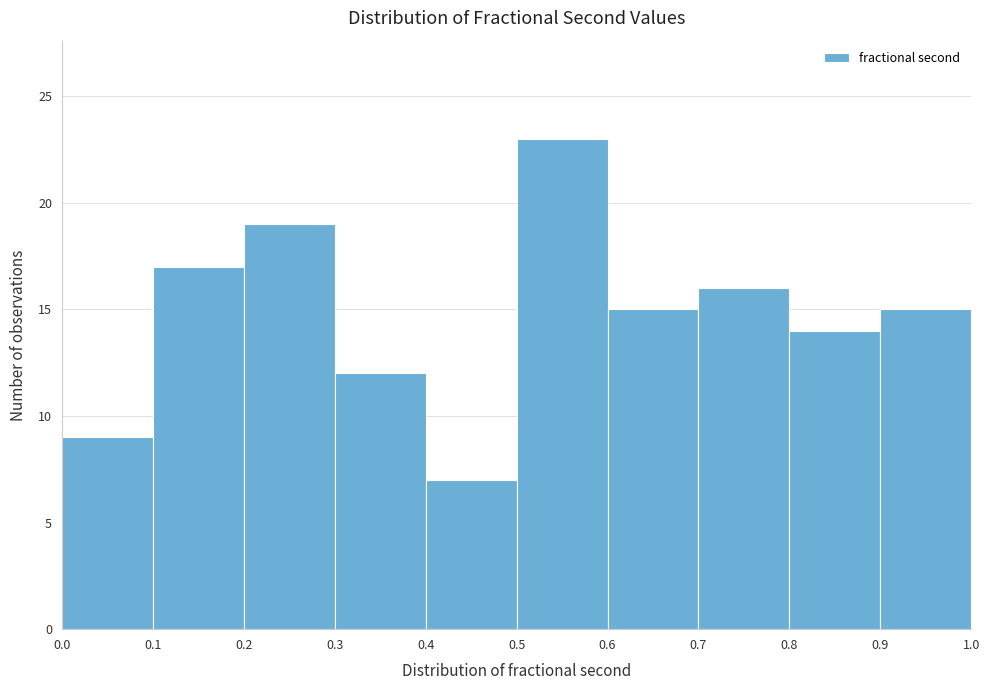

Over which range of the x-axis is the bar tallest?

0.5 to 0.6